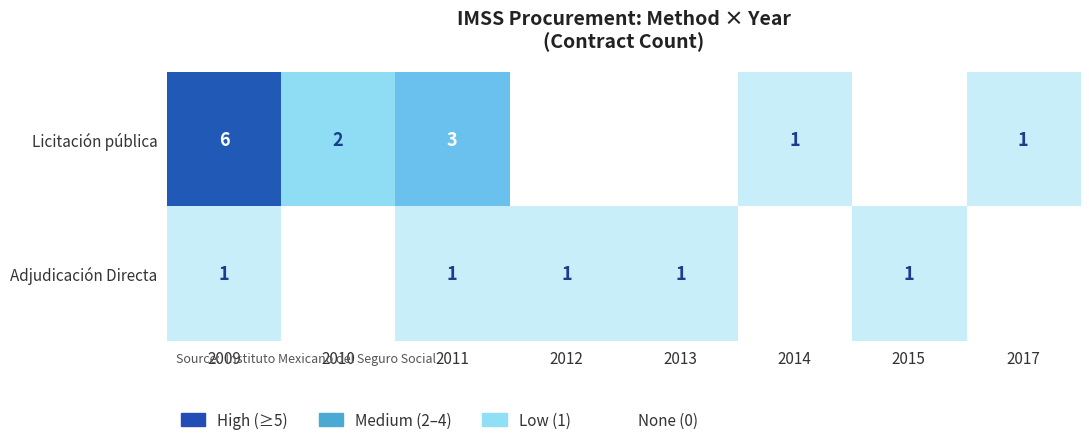

What is the sum of the Licitación pública values at 2011 and 2014?

4